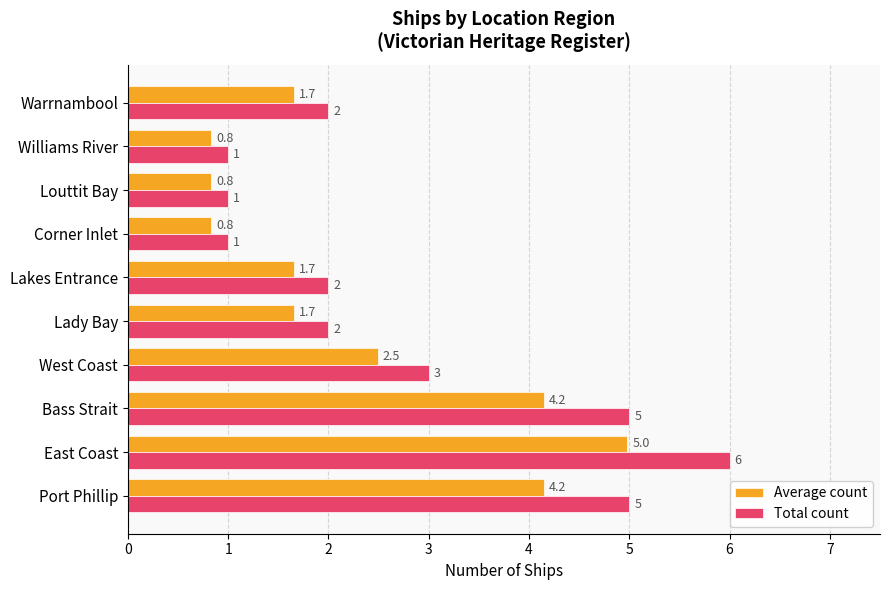

At East Coast, list the series in order from largest to smallest.

Total count, Average count